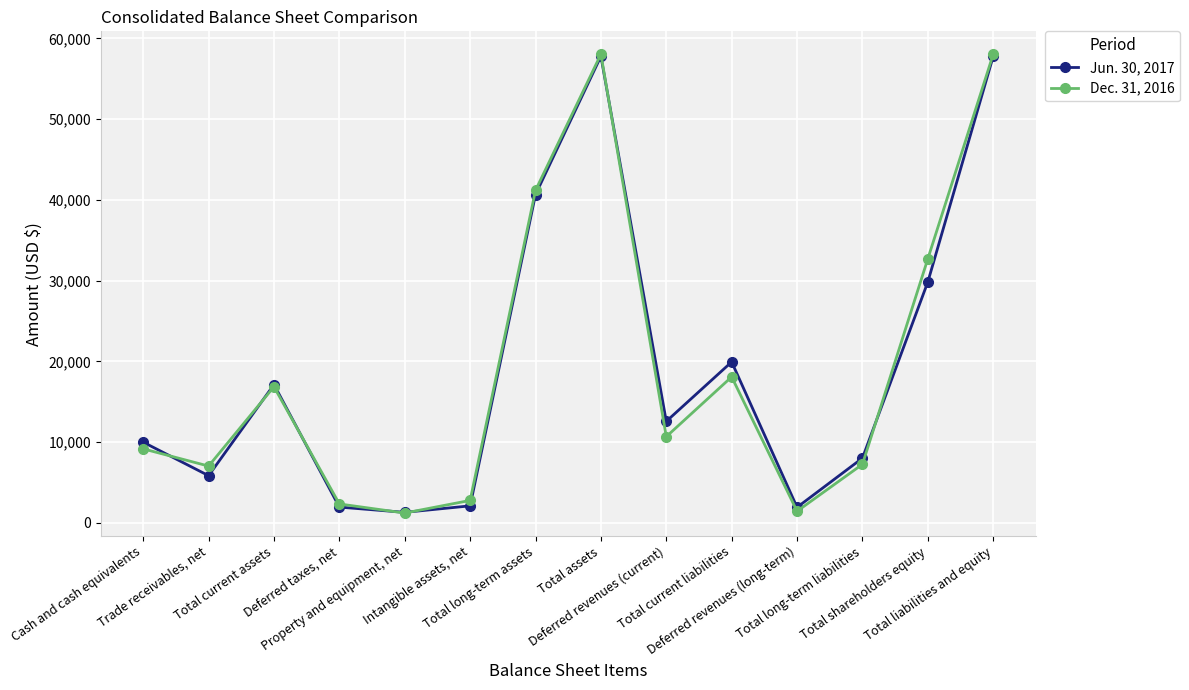

Count the number of categories in the chart.

14